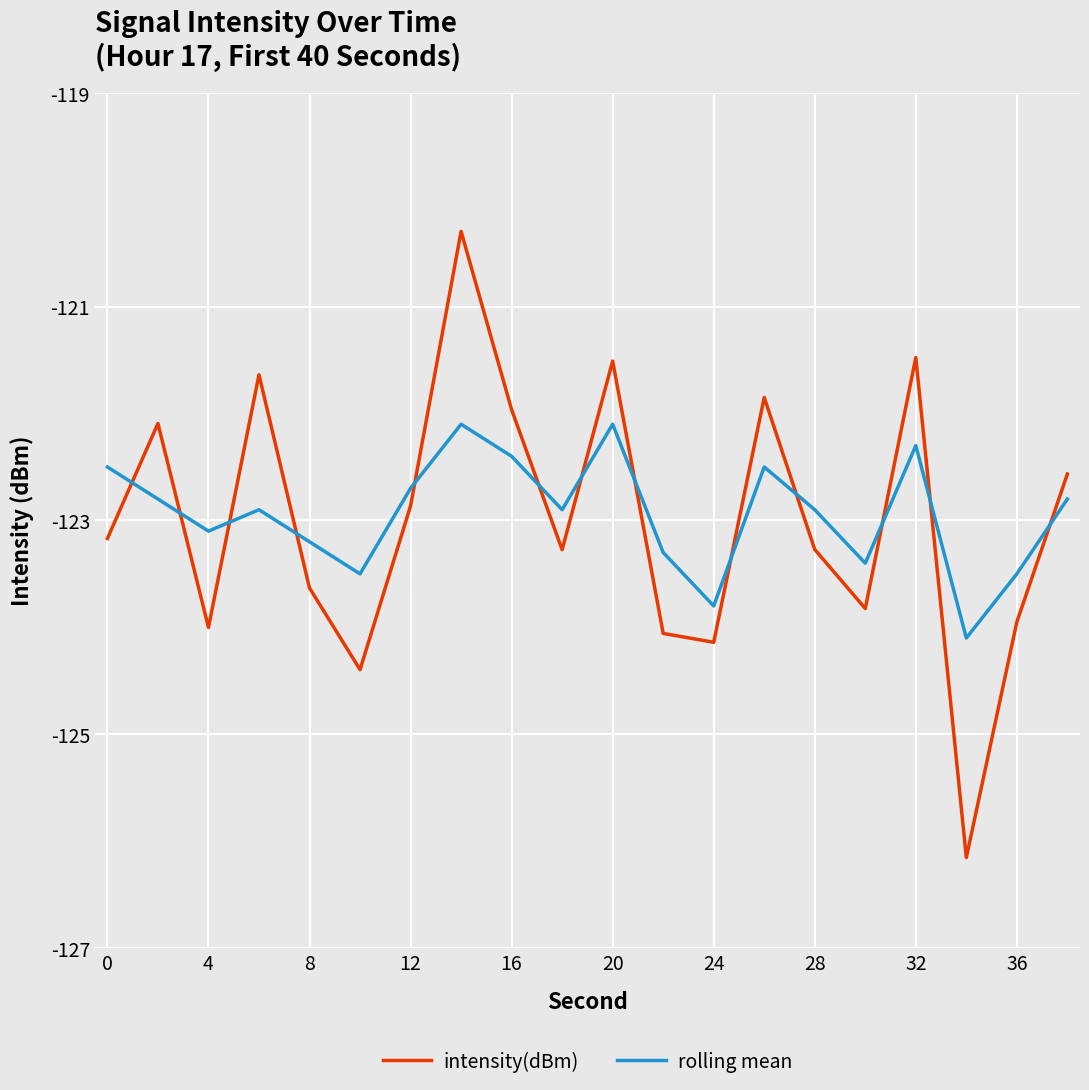

What is the greatest value displayed?

-120.3